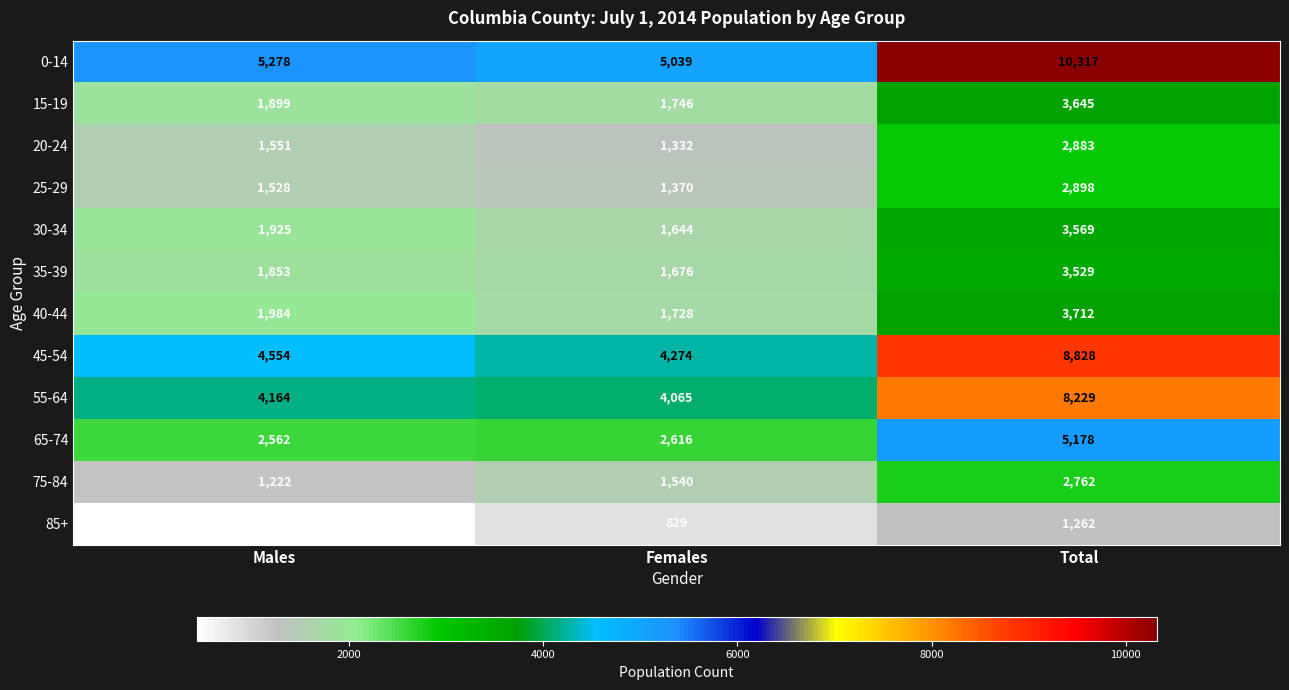

At which category is the sum across all series the highest?

Total